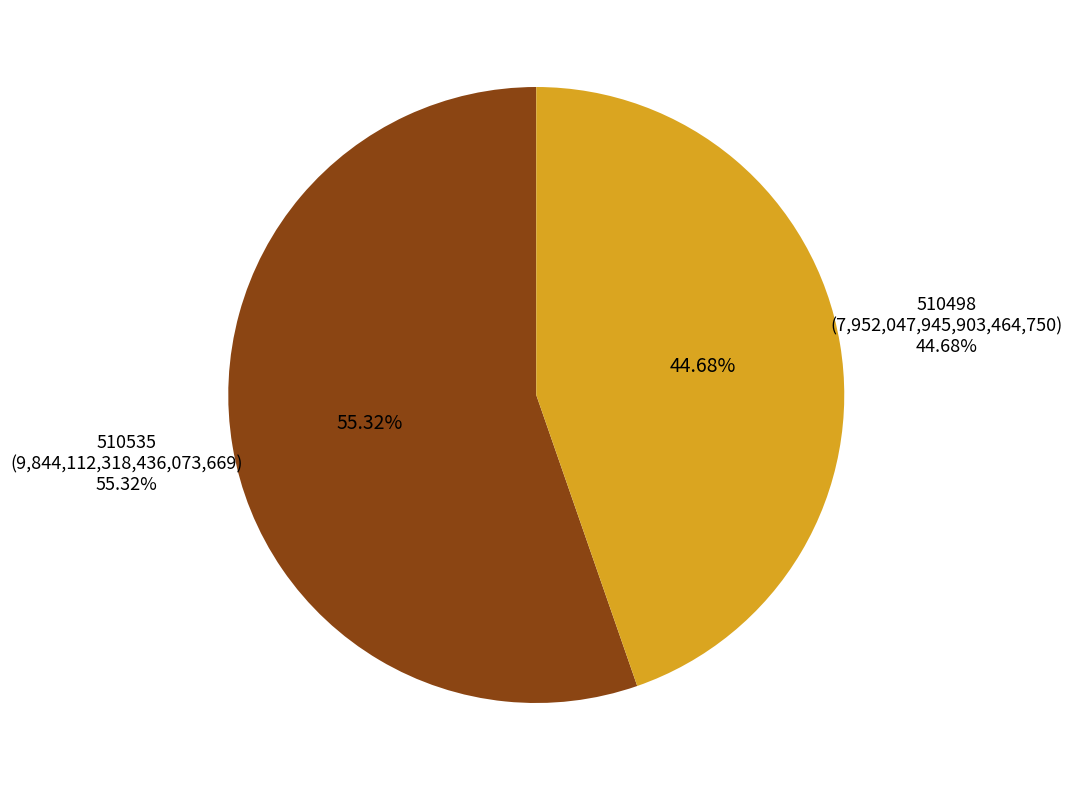

Does 510535 represent more than half of the total?

Yes